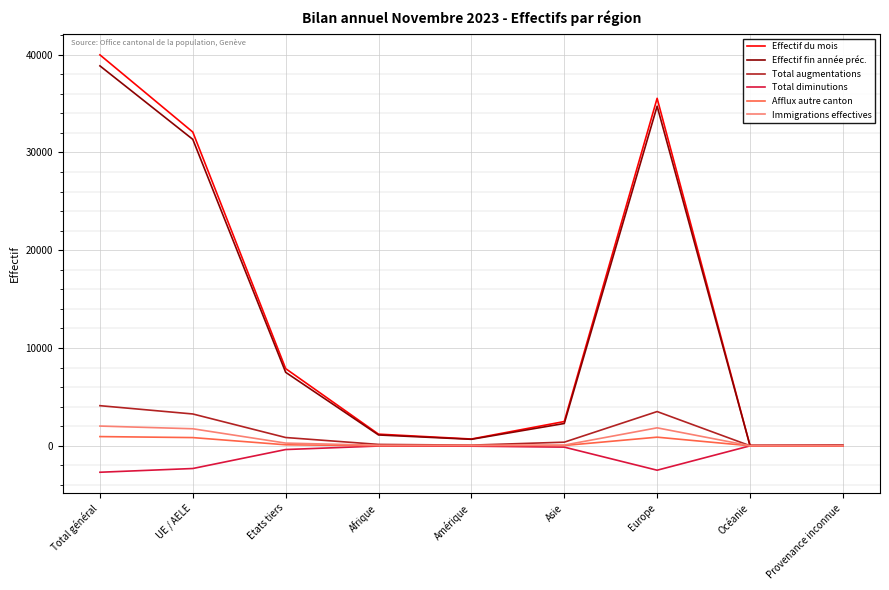

What is the difference between the Total diminutions values at Océanie and UE / AELE?

2316